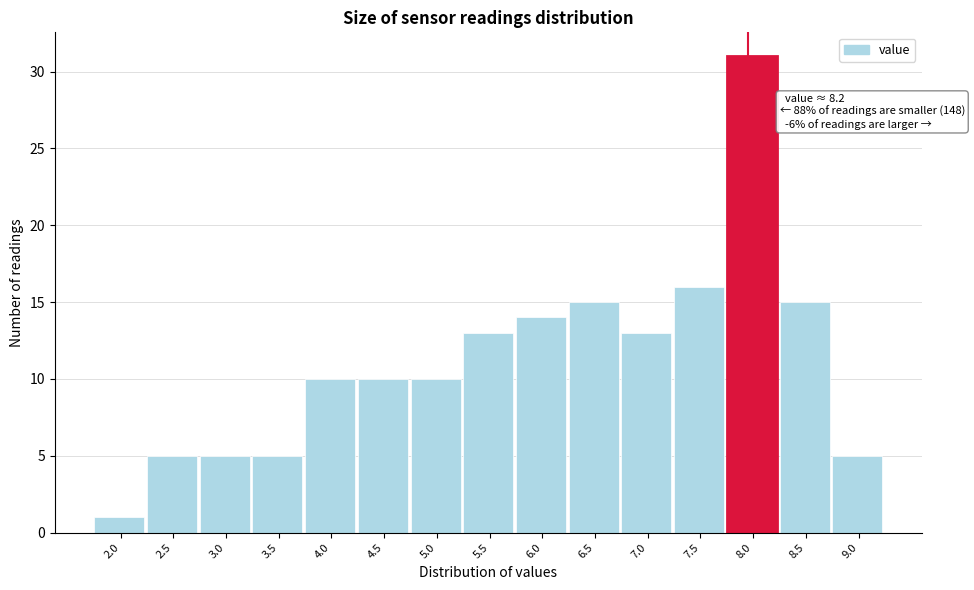

Reading right to left, what are all the values shown in this chart?

5	15	31	16	13	15	14	13	10	10	10	5	5	5	1